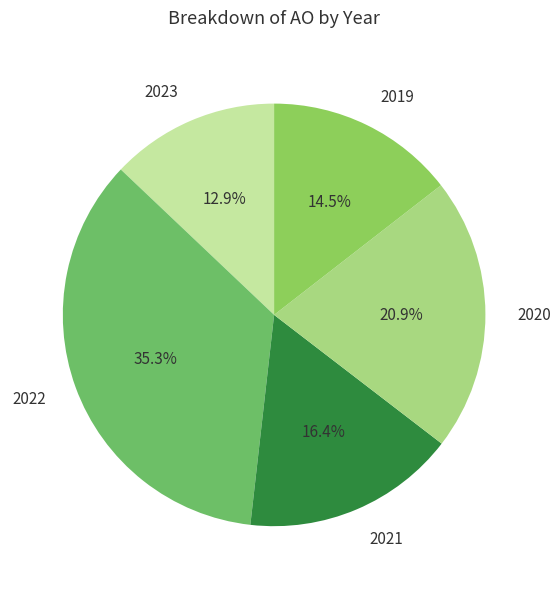

Count the number of slices in the pie.

5